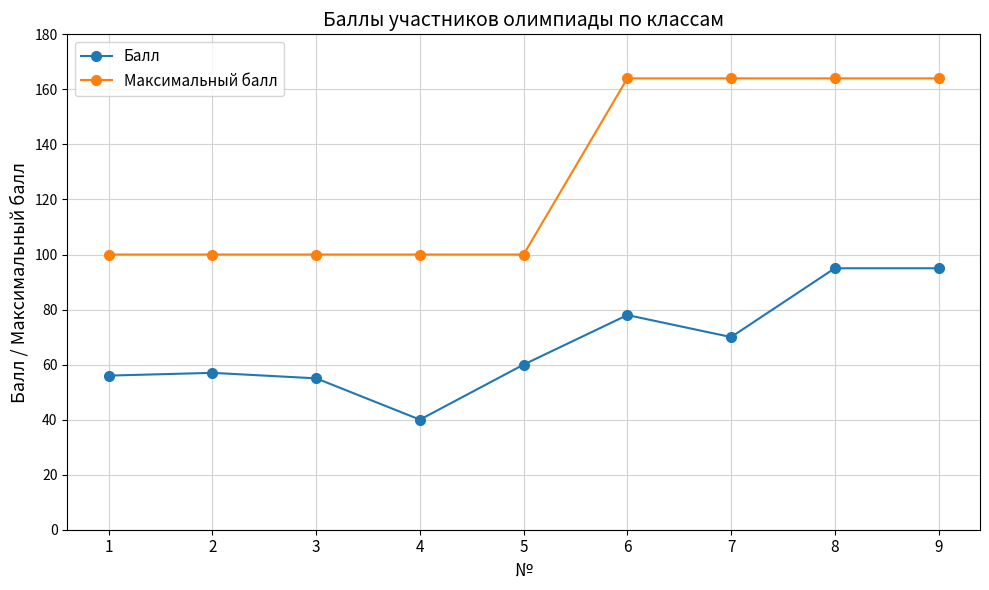

Which series has the largest range (max minus min)?

Максимальный балл